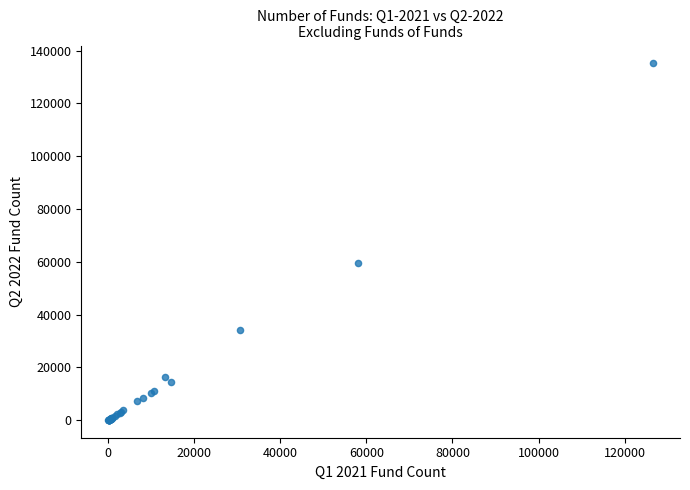

What Y value in the scatter plot is closest to 67632?

59608